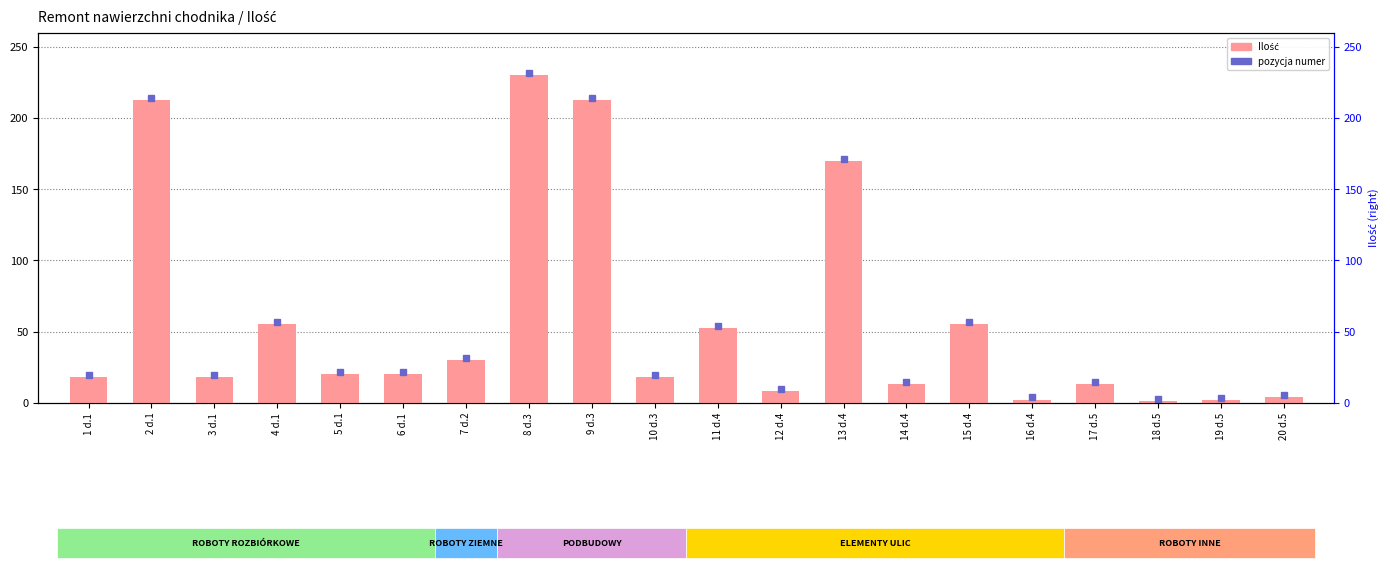

Reading left to right, extract all data points from this chart.

1 d.1=18.0	2 d.1=212.5	3 d.1=18.0	4 d.1=55.0	5 d.1=19.8	6 d.1=19.8	7 d.2=30.0	8 d.3=230.5	9 d.3=212.5	10 d.3=18.0	11 d.4=52.5	12 d.4=8.0	13 d.4=170.0	14 d.4=13.1	15 d.4=55.0	16 d.4=2.2	17 d.5=13.0	18 d.5=1.0	19 d.5=2.0	20 d.5=4.0